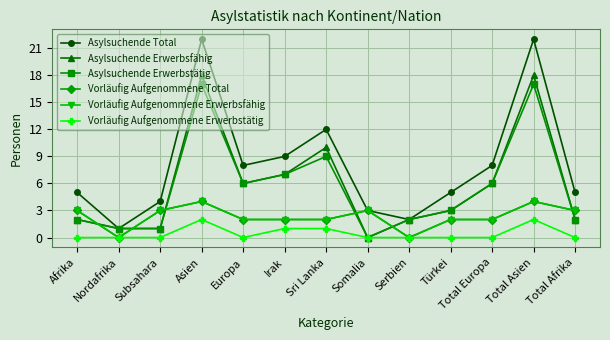

Does the chart display data point markers on the line(s)?

Yes